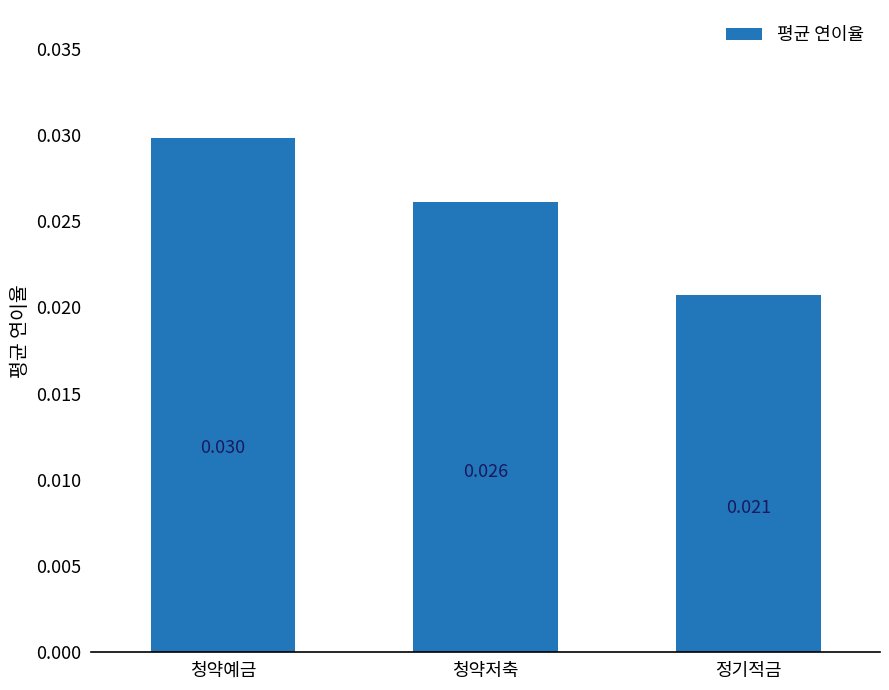

What is the sum of the values at 청약예금 and 청약저축?

0.1